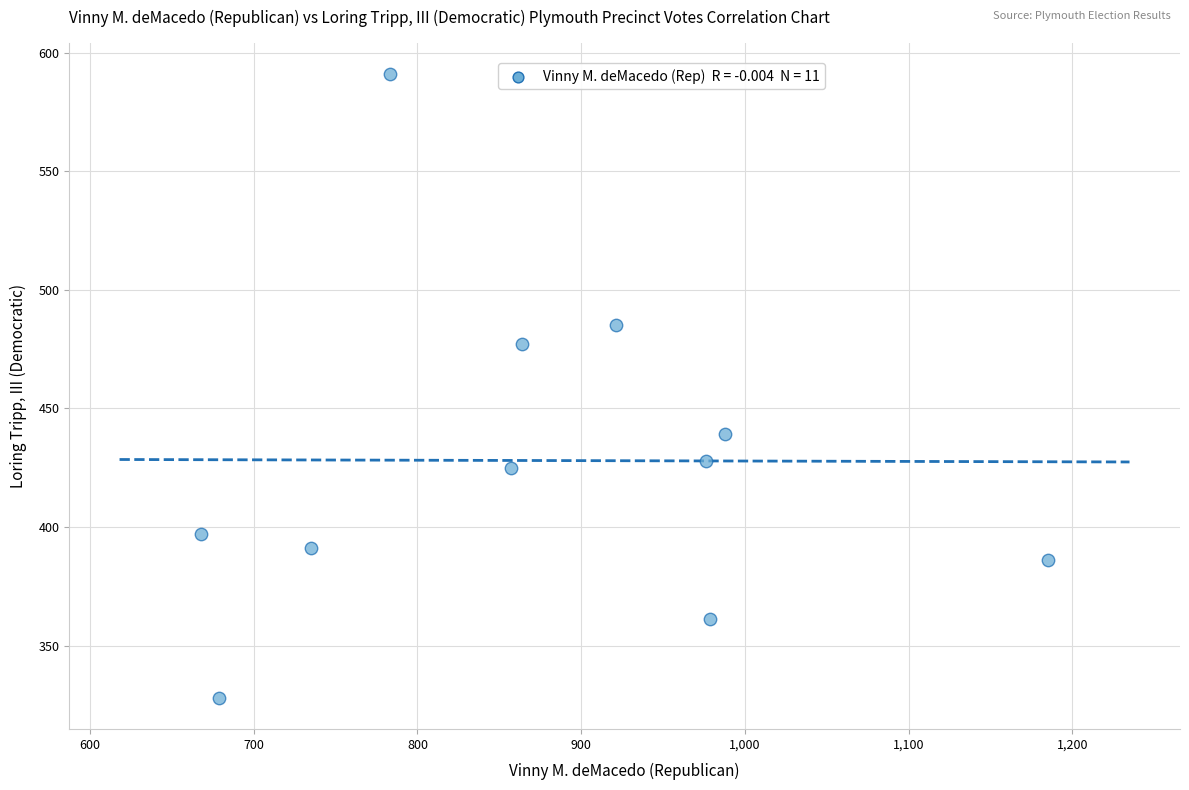

What is the average X value?

876